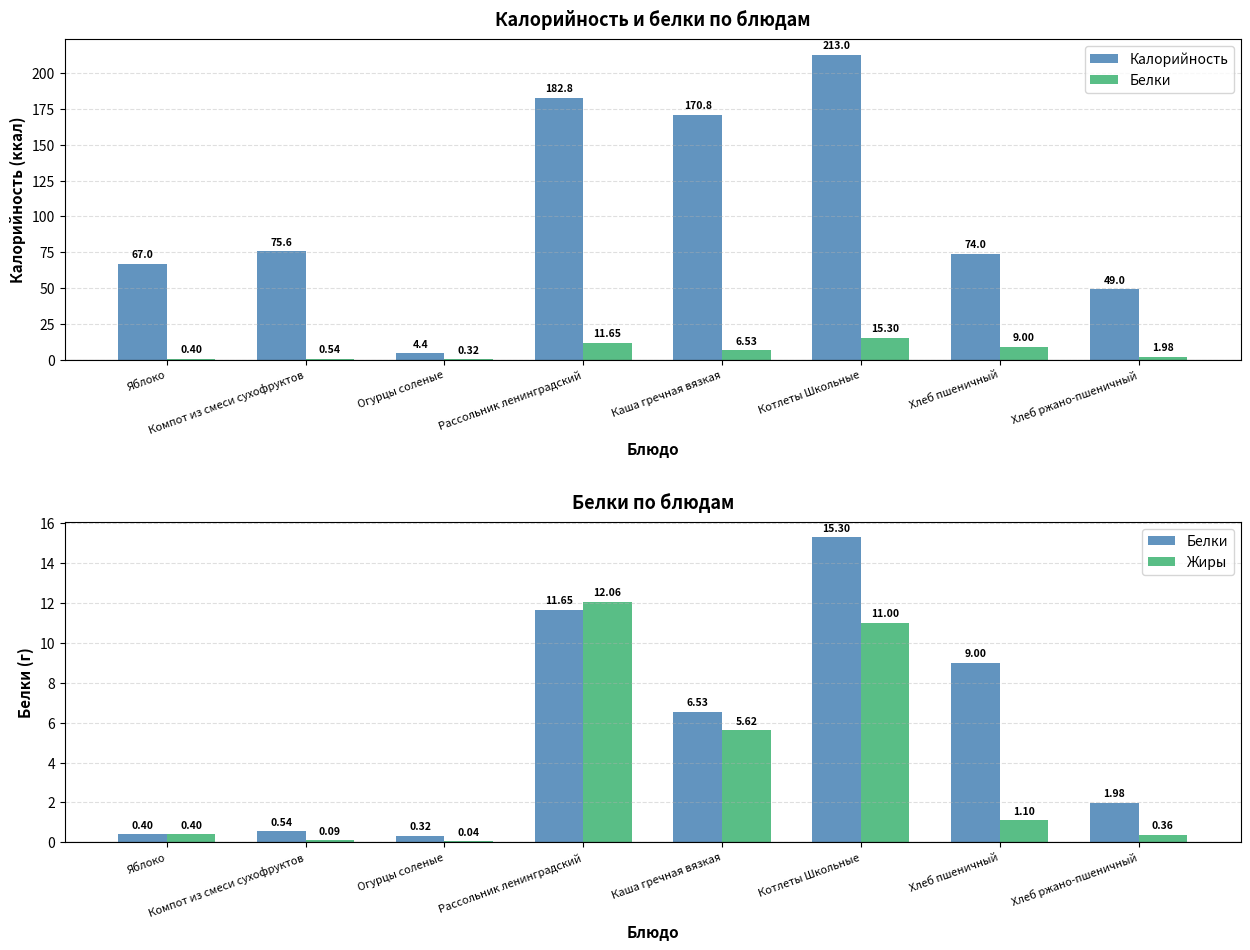

How many distinct data groups are displayed?

3